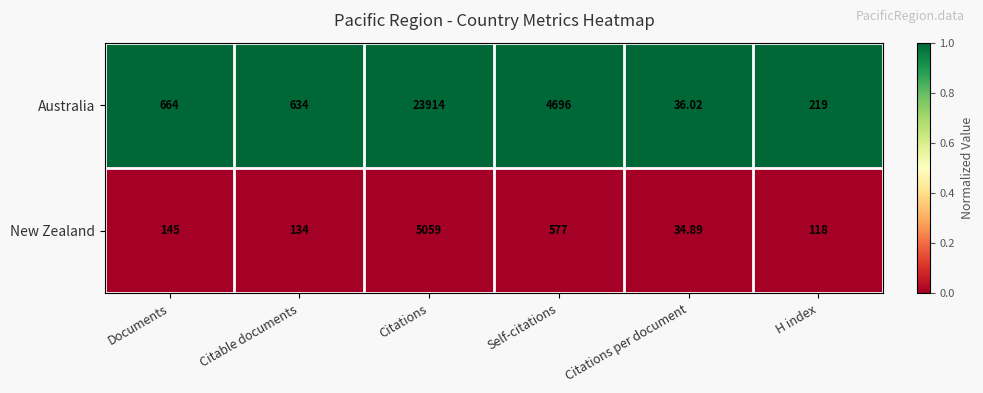

What is the spread (max minus min) of values at H index?

101.0